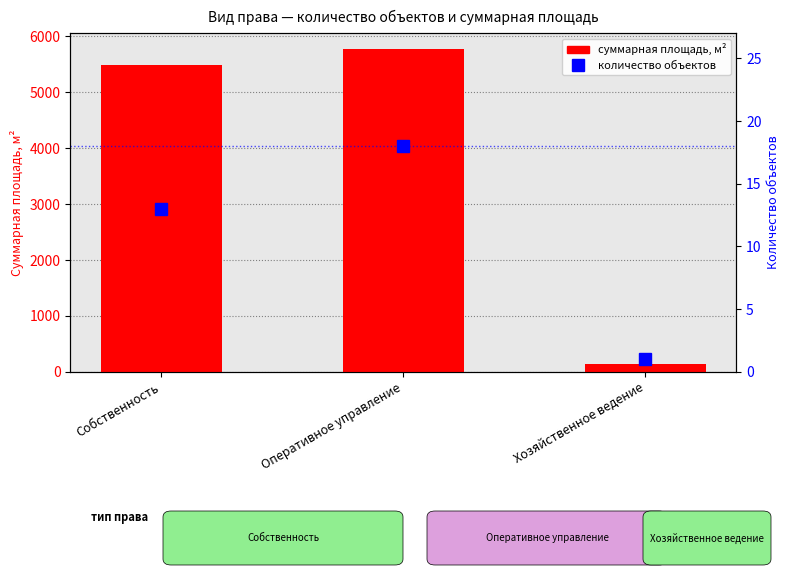

What are all the series names shown in the legend?

суммарная площадь, м², количество объектов